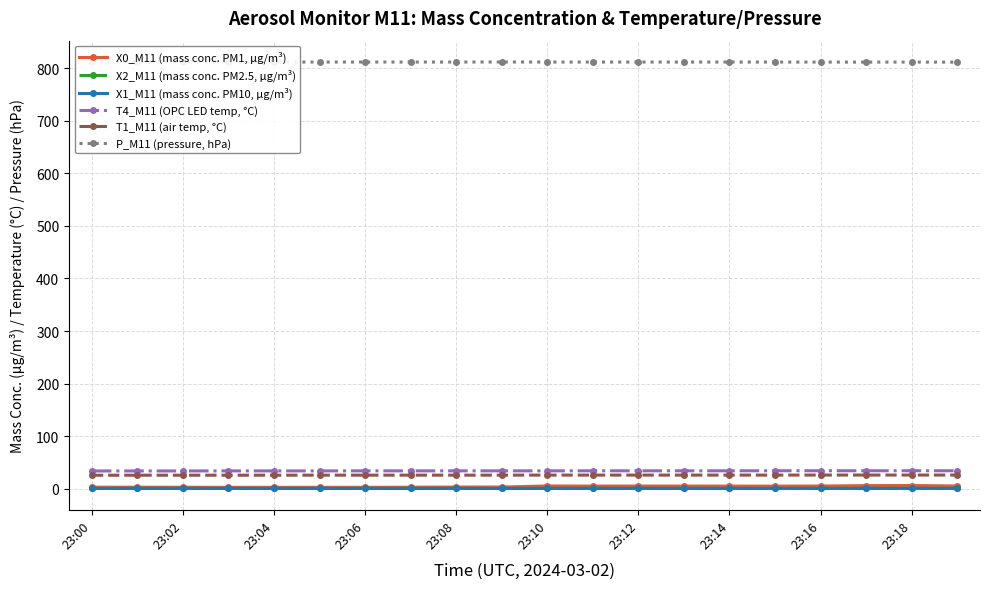

True or false: T1_M11 (air temp, °C) and X0_M11 (mass conc. PM1, µg/m³) intersect in this chart.

False